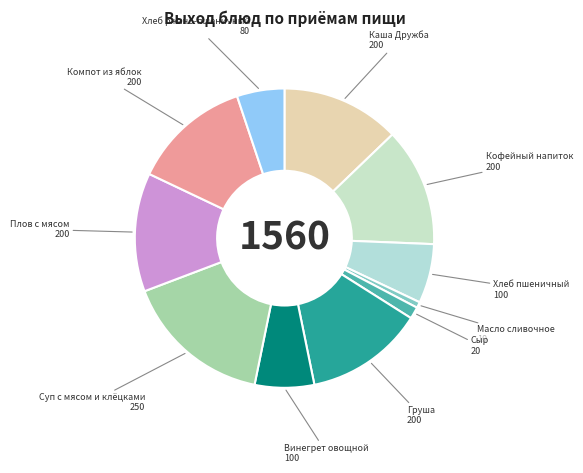

Which category has the biggest portion of the pie?

Суп с мясом и клёцками